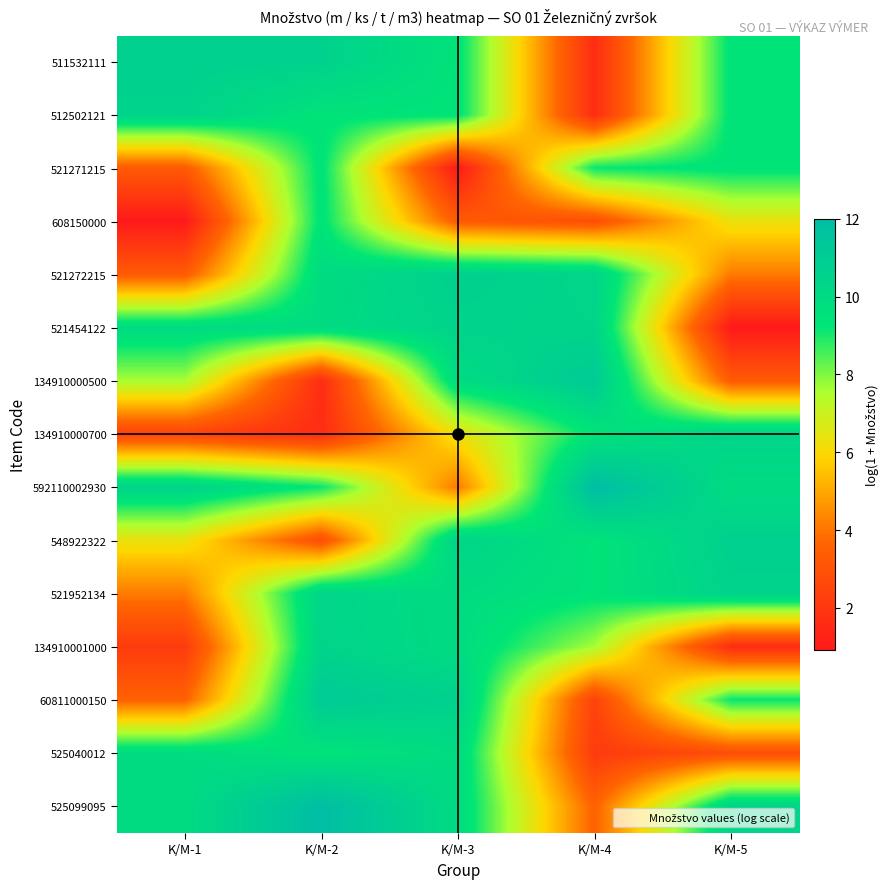

Reading left to right, transcribe all the data shown in this chart.

511532111: K/M-1=10.7	K/M-2=10.6	K/M-3=9.4	K/M-4=1.6	K/M-5=9.4
512502121: K/M-1=10.5	K/M-2=9.4	K/M-3=9.4	K/M-4=1.6	K/M-5=9.4
521271215: K/M-1=3.3	K/M-2=9.4	K/M-3=0.9	K/M-4=9.2	K/M-5=9.4
608150000: K/M-1=0.9	K/M-2=9.4	K/M-3=3.3	K/M-4=2.8	K/M-5=6.3
521272215: K/M-1=3.3	K/M-2=9.9	K/M-3=10.7	K/M-4=10.4	K/M-5=4.1
521454122: K/M-1=9.9	K/M-2=9.9	K/M-3=10.5	K/M-4=10.4	K/M-5=0.9
134910000500: K/M-1=7.6	K/M-2=1.6	K/M-3=9.9	K/M-4=11.1	K/M-5=3.3
134910000700: K/M-1=2.4	K/M-2=1.6	K/M-3=6.3	K/M-4=9.4	K/M-5=10.5
592110002930: K/M-1=10.5	K/M-2=9.2	K/M-3=4.1	K/M-4=12.0	K/M-5=9.9
548922322: K/M-1=6.3	K/M-2=2.8	K/M-3=10.5	K/M-4=9.4	K/M-5=10.7
521952134: K/M-1=4.1	K/M-2=10.4	K/M-3=9.9	K/M-4=9.4	K/M-5=10.5
134910001000: K/M-1=2.1	K/M-2=10.4	K/M-3=9.9	K/M-4=7.6	K/M-5=1.6
60811000150: K/M-1=3.6	K/M-2=11.1	K/M-3=10.6	K/M-4=2.4	K/M-5=9.2
525040012: K/M-1=9.9	K/M-2=9.4	K/M-3=9.9	K/M-4=2.1	K/M-5=2.8
525099095: K/M-1=9.9	K/M-2=12.0	K/M-3=9.9	K/M-4=3.6	K/M-5=10.4